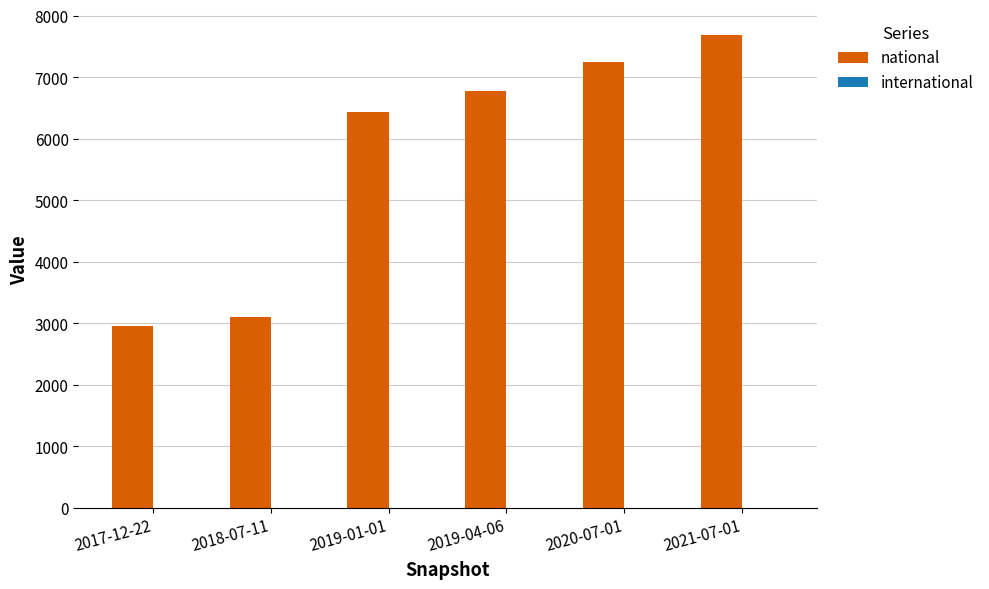

What is the maximum value shown in the chart?

7688